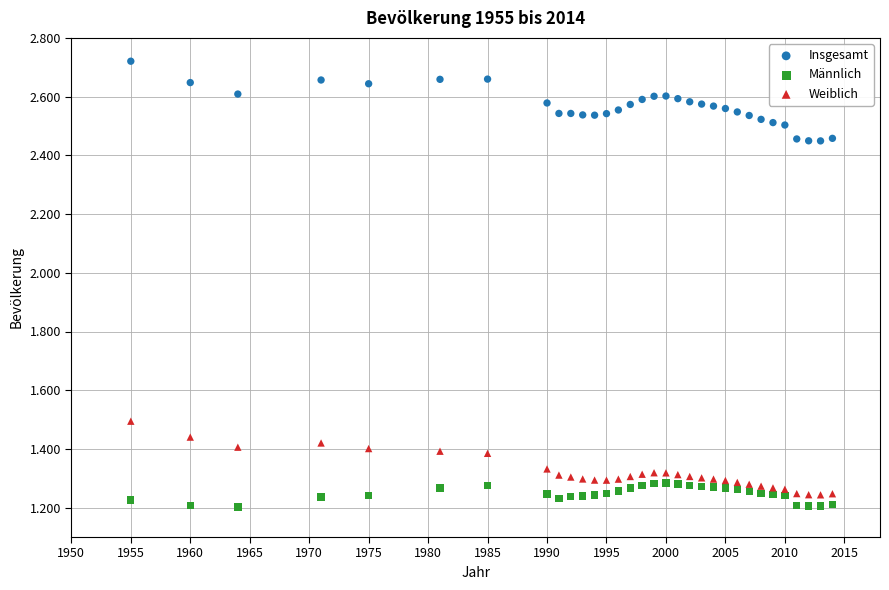

What are all the series names shown in the legend?

Insgesamt, Männlich, Weiblich